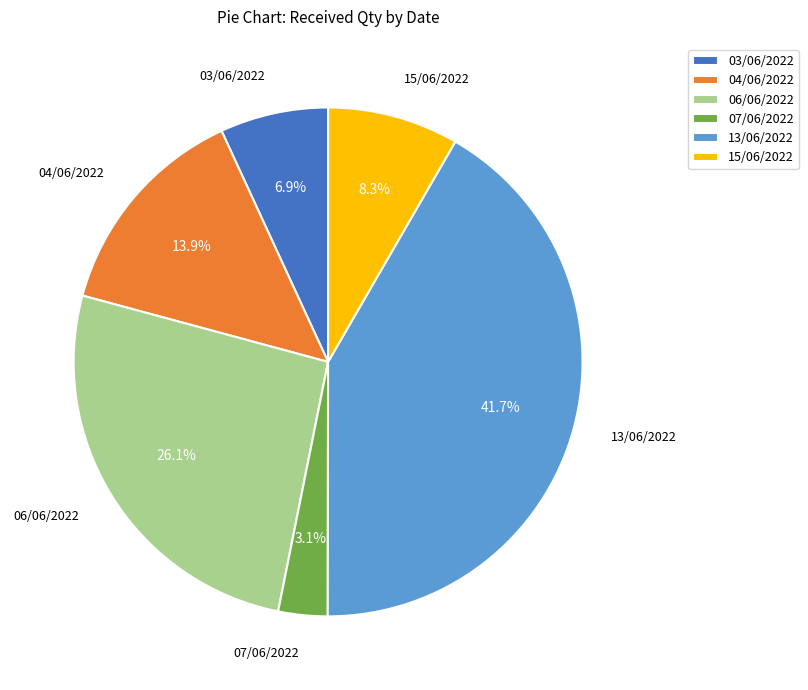

Is there a majority slice in this chart?

No